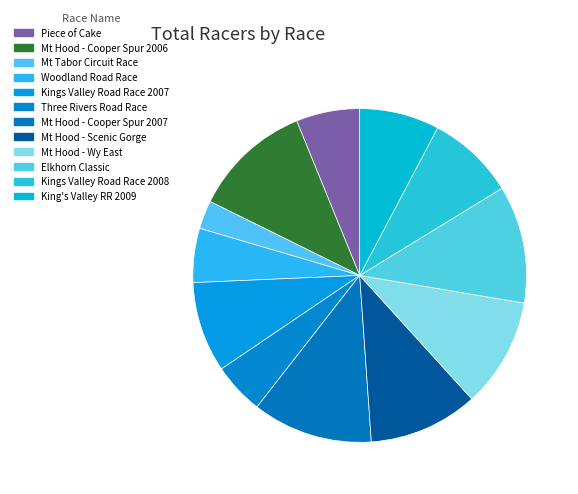

What is the ratio of the value at Mt Hood - Cooper Spur 2007 to the value at Mt Hood - Wy East?

1.1